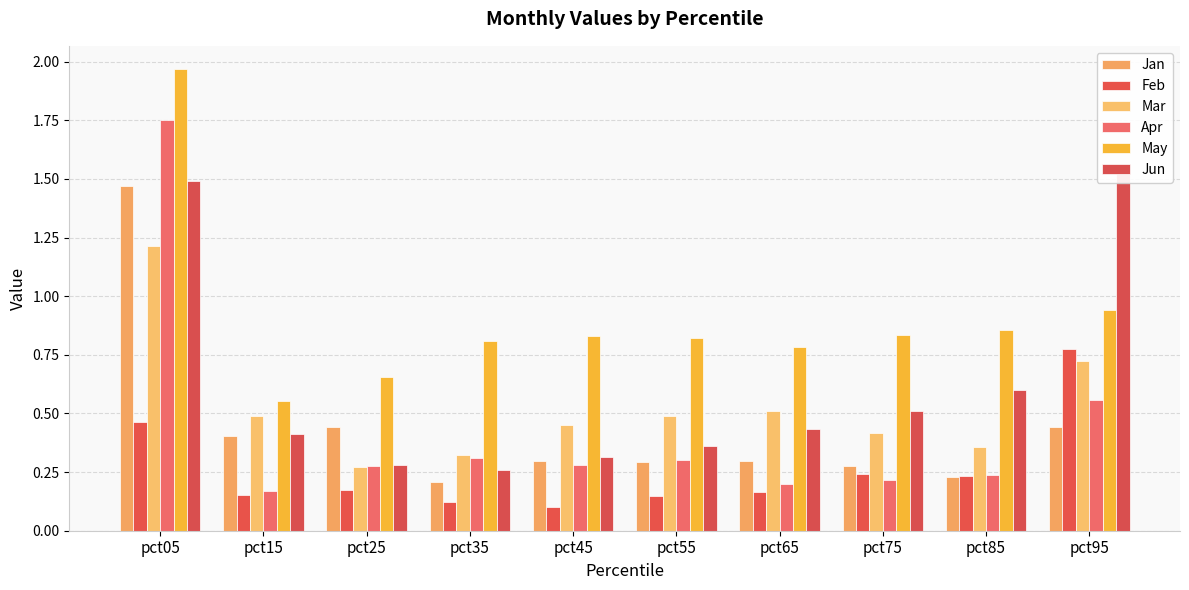

What is the lowest value of the Jun series?

0.3